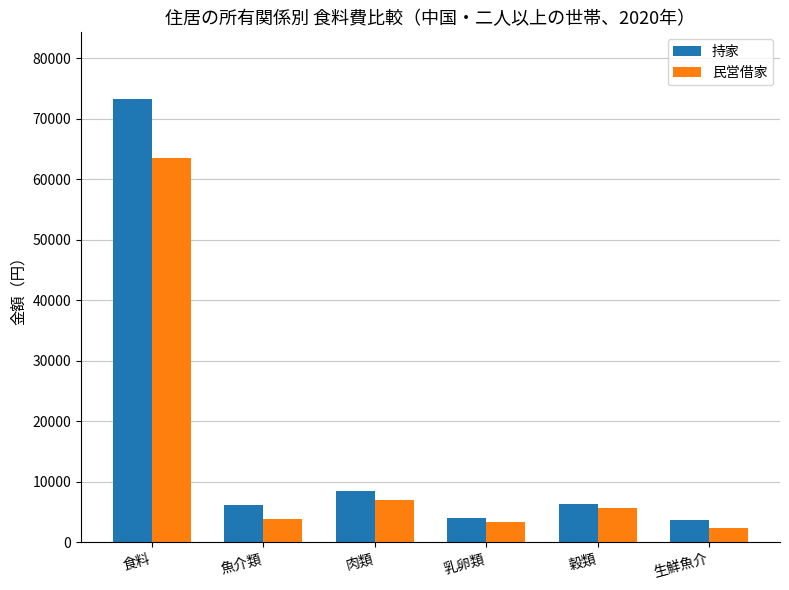

What is the label of the 4th bar from the left?

乳卵類